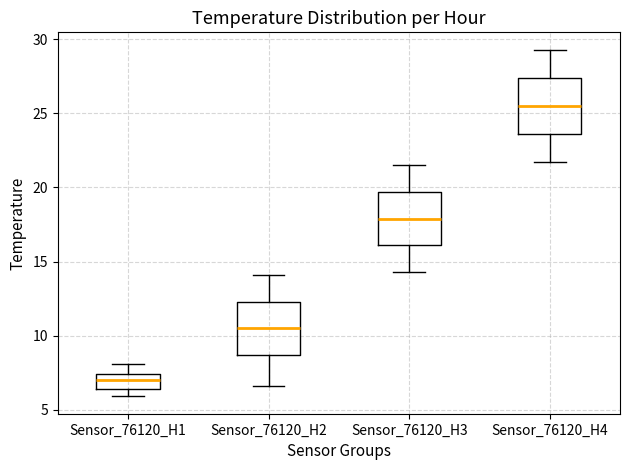

Where is the upper edge of the box for Sensor_76120_H4 on the y-axis? The values are not printed on the chart, so give them approximately, as read against the axis.

27.5